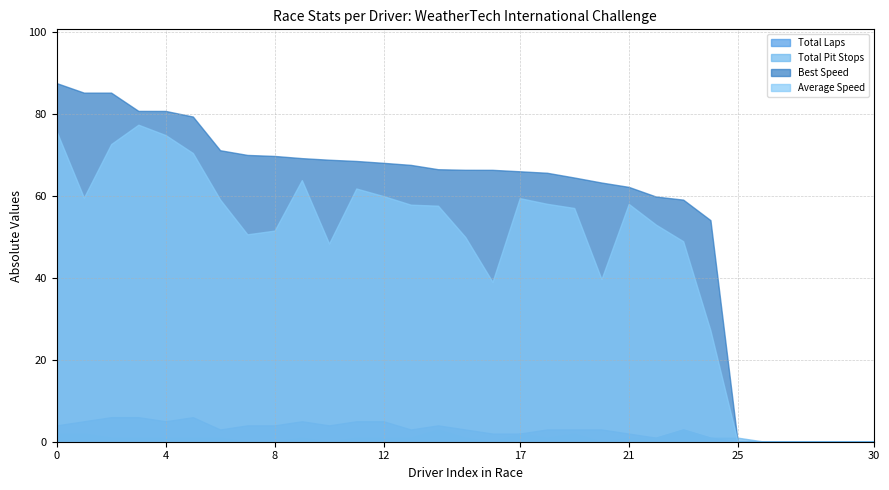

Reading left to right, list all the values displayed in this chart.

Total Laps: 4.0	5.0	6.0	6.0	5.0	6.0	3.0	4.0	4.0	5.0	4.0	5.0	5.0	3.0	4.0	3.0	2.0	2.0	3.0	3.0	3.0	2.0	1.0	3.0	1.0	0.0	0.0	0.0	0.0	0.0	0.0
Total Pit Stops: 2.0	2.0	1.0	1.0	1.0	1.0	1.0	0.0	0.0	1.0	0.0	1.0	1.0	1.0	3.0	1.0	0.0	2.0	1.0	2.0	0.0	1.0	1.0	3.0	1.0	1.0	0.0	0.0	0.0	0.0	0.0
Best Speed: 87.5	85.2	85.2	80.7	80.7	79.3	71.1	70.0	69.7	69.2	68.8	68.5	68.0	67.5	66.5	66.3	66.3	66.0	65.6	64.5	63.2	62.2	59.8	59.1	54.1	0.0	0.0	0.0	0.0	0.0	0.0
Average Speed: 75.7	59.6	72.6	77.4	74.8	70.4	59.1	50.6	51.5	63.8	48.4	61.8	59.9	57.8	57.6	50.0	39.0	59.4	58.1	57.0	39.7	58.0	53.0	48.9	27.2	0.0	0.0	0.0	0.0	0.0	0.0